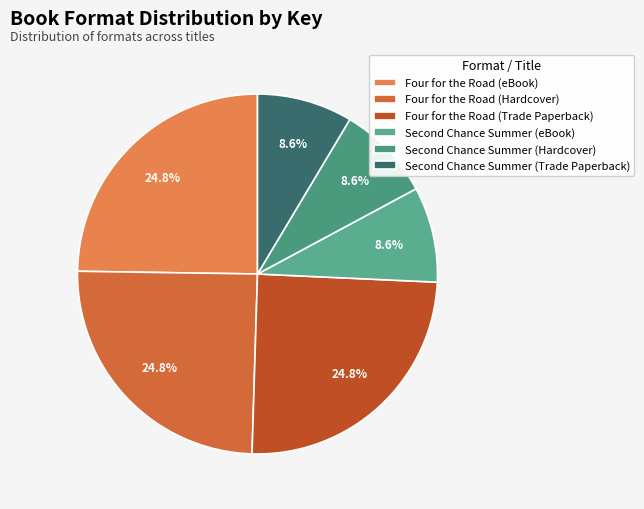

Which slice is the largest?

Four for the Road (eBook)